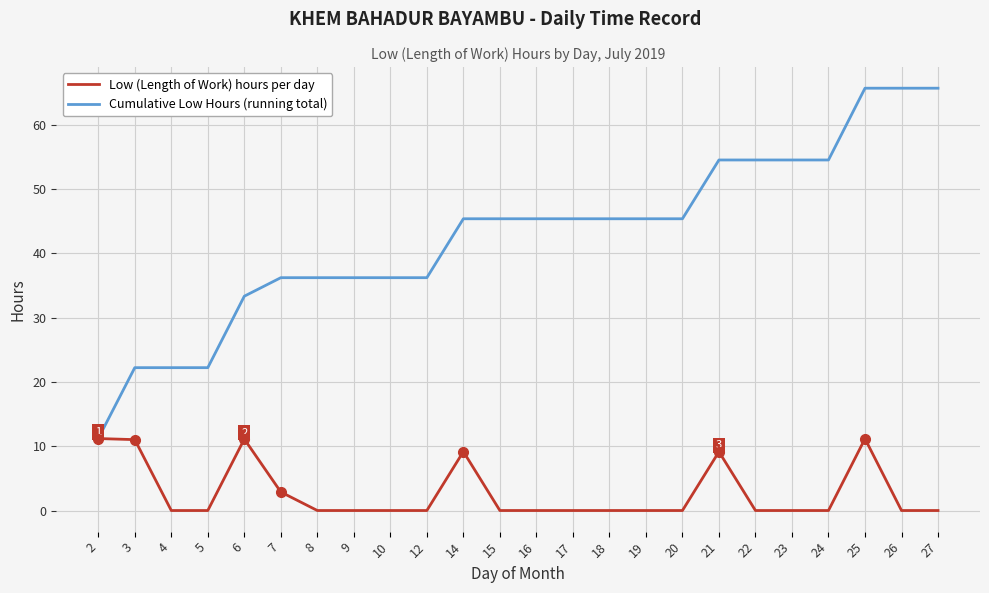

Is it true that Low (Length of Work) hours per day equals 0.0 at 27?

True